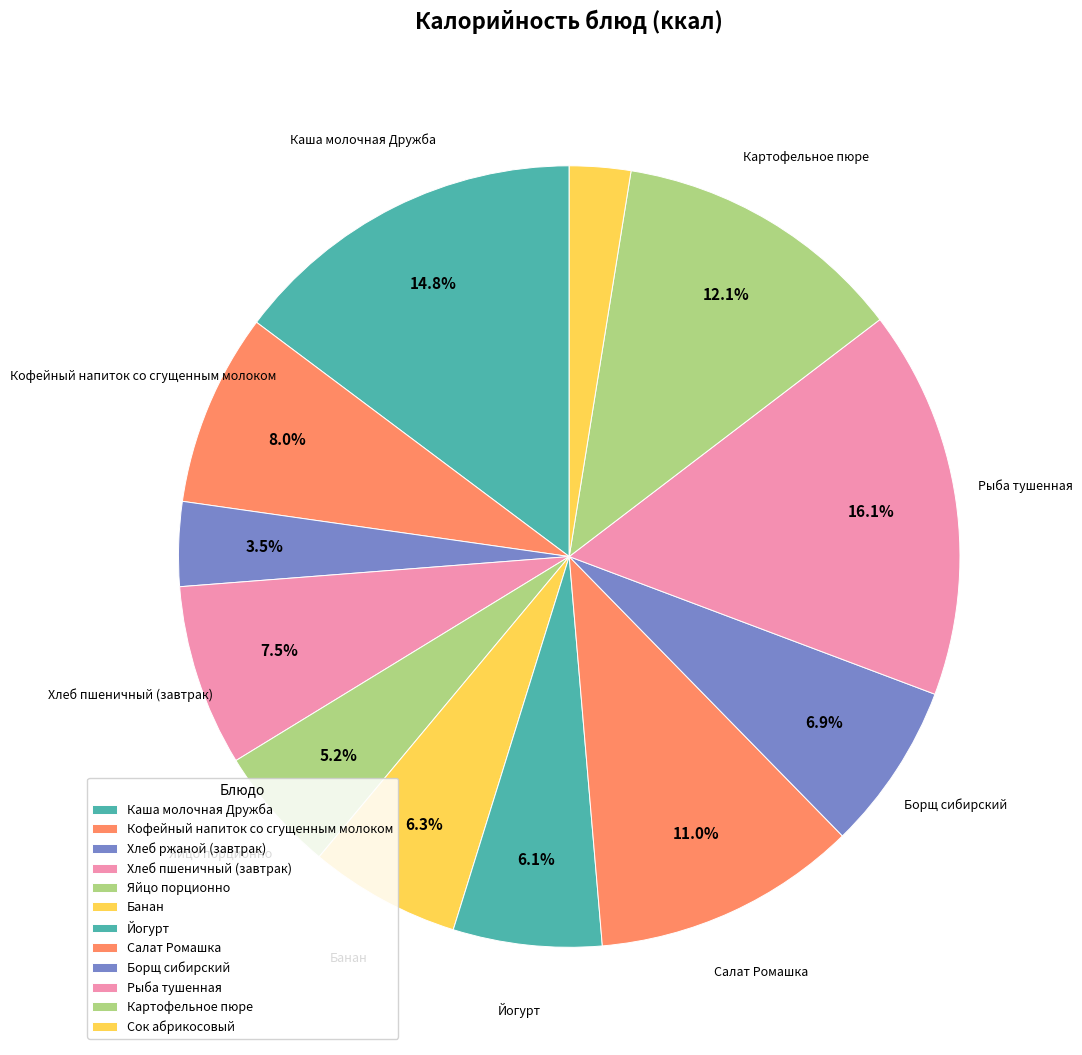

What percentage is NOT represented by Кофейный напиток со сгущенным молоком?

92.0%